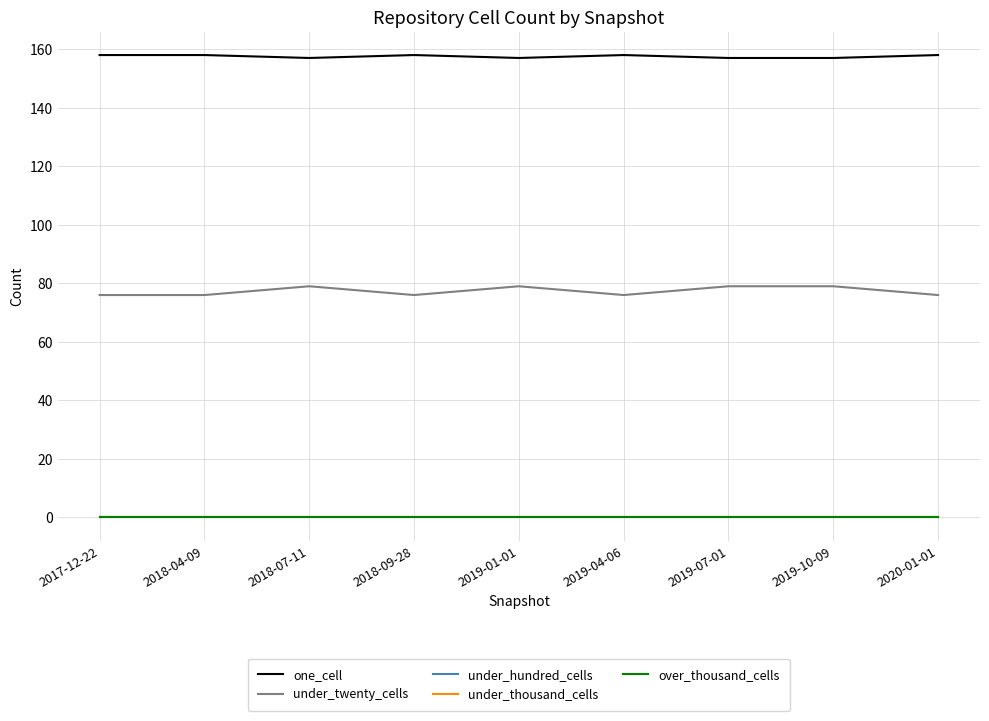

Reading left to right, extract all data points from this chart.

one_cell: 158	158	157	158	157	158	157	157	158
under_twenty_cells: 76	76	79	76	79	76	79	79	76
under_hundred_cells: 0	0	0	0	0	0	0	0	0
under_thousand_cells: 0	0	0	0	0	0	0	0	0
over_thousand_cells: 0	0	0	0	0	0	0	0	0